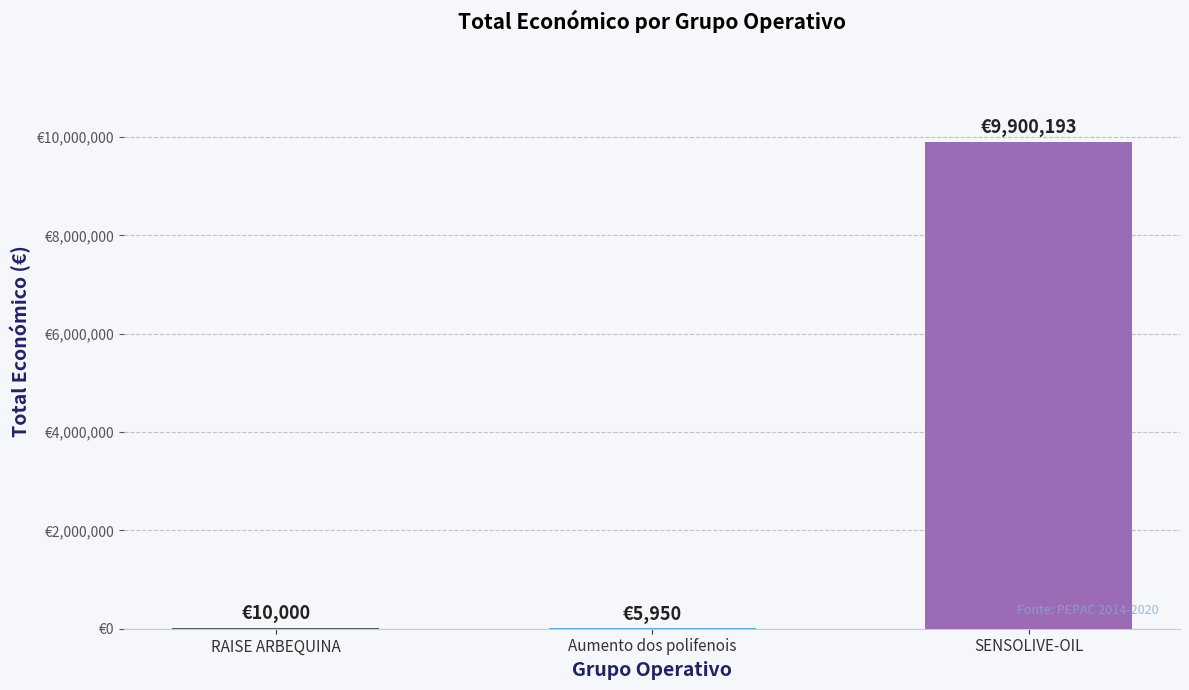

What position from the left is RAISE ARBEQUINA?

1